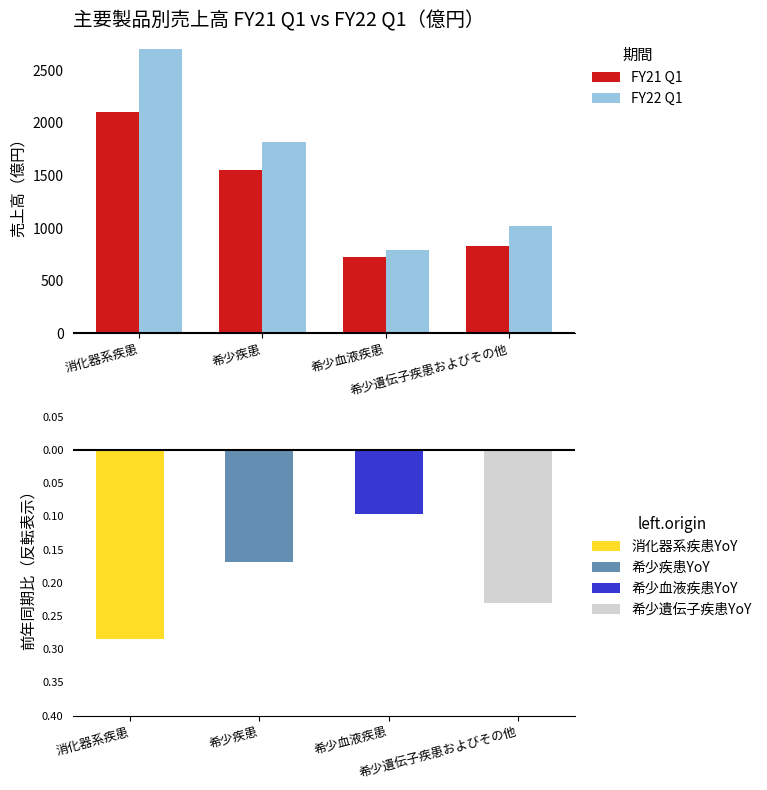

What is the highest value of the FY22 Q1 series?

2704